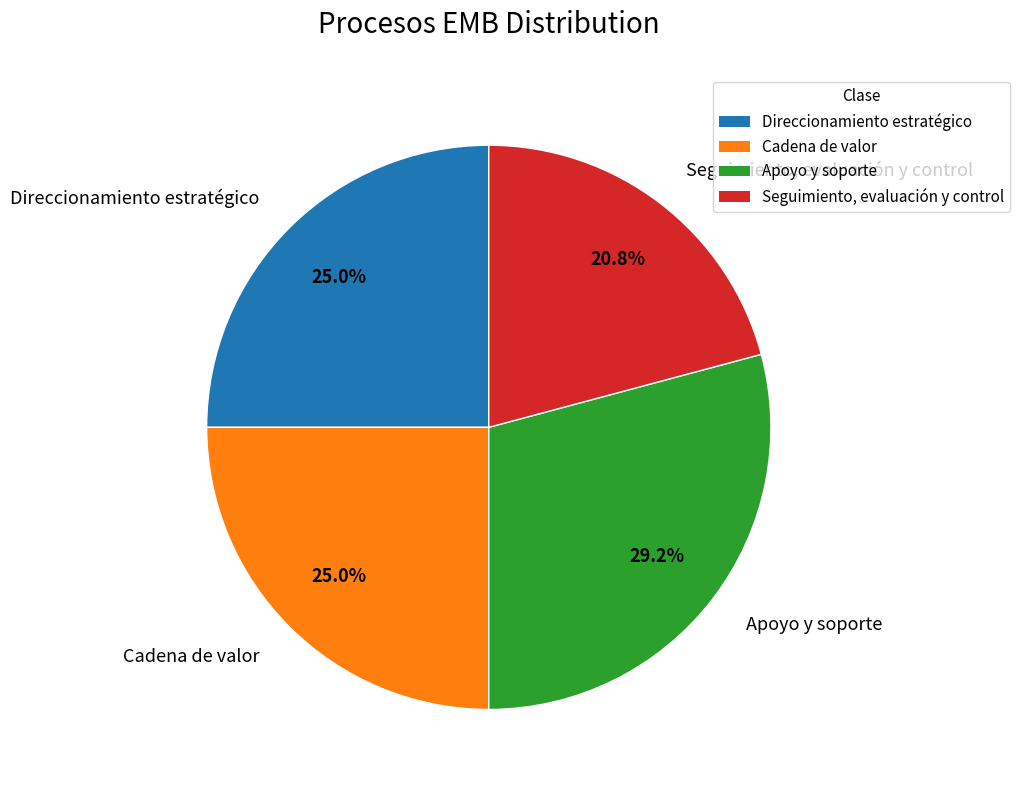

To the nearest percent, what is the average slice percentage?

25%